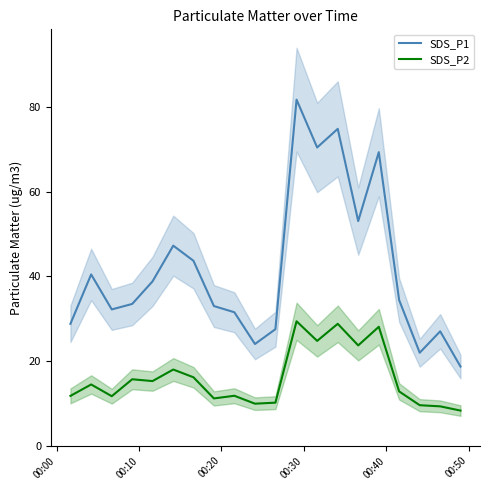

What is the highest value of the SDS_P2 series?

29.4